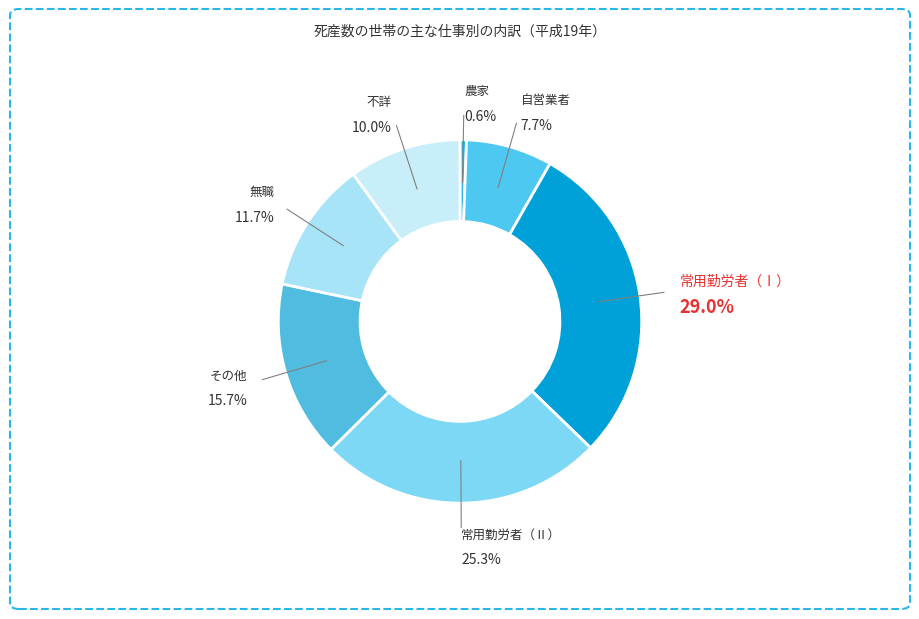

To the nearest percent, what percentage of the pie is 農家?

1%